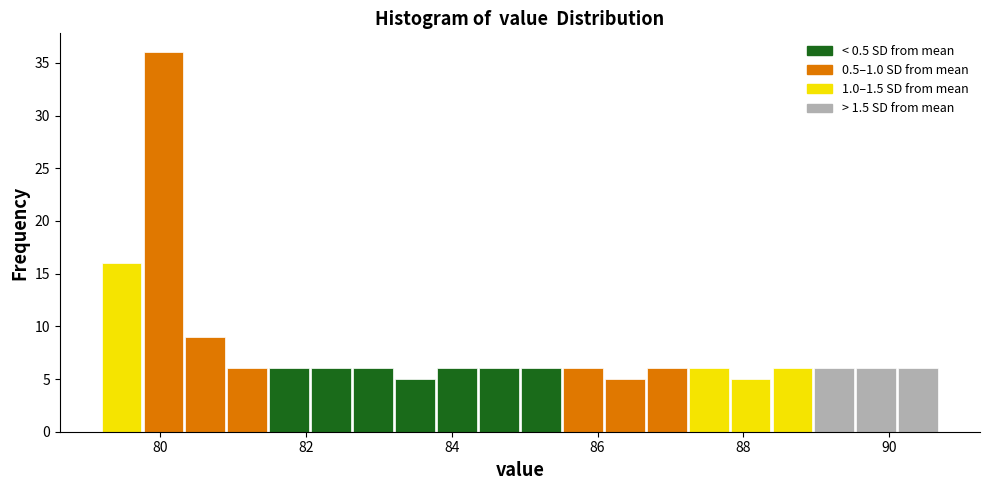

Read against the x-axis, roughly where is the centre of the tallest bar?

80.0